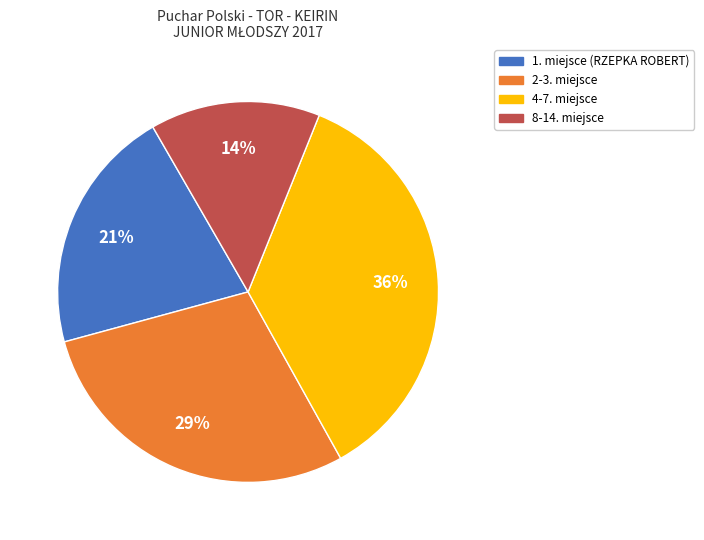

True or false: 2-3. miejsce accounts for 29% of the total.

True